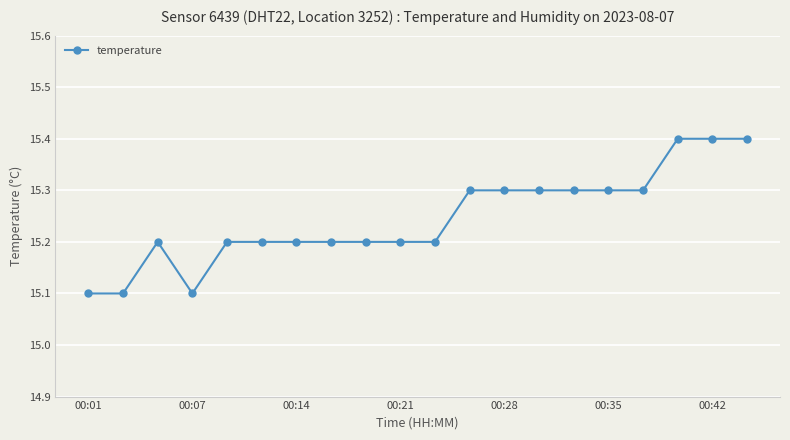

What is the sum of all values?

304.9